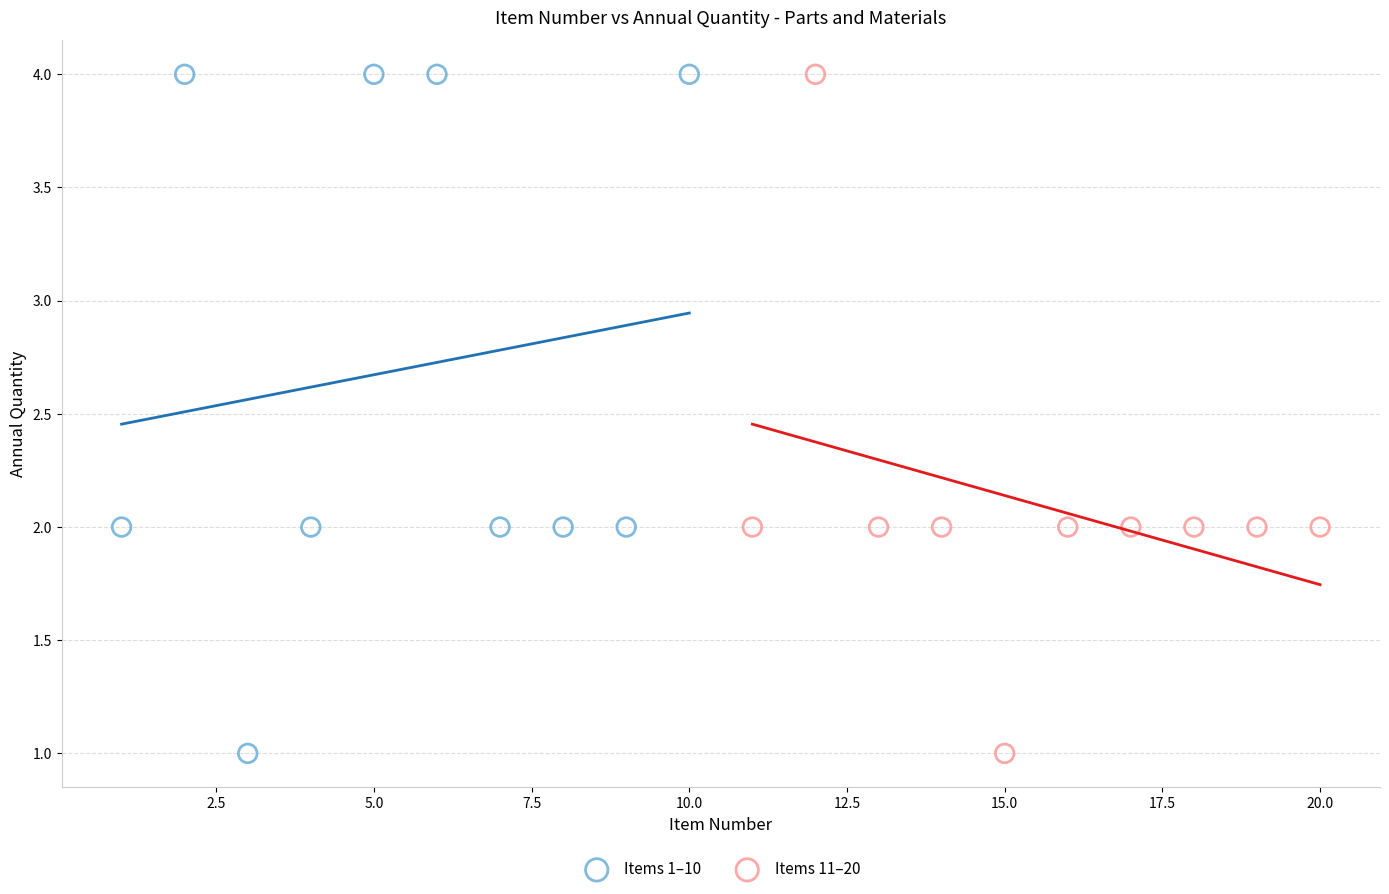

What are all the series names shown in the legend?

Items 1–10, Items 11–20